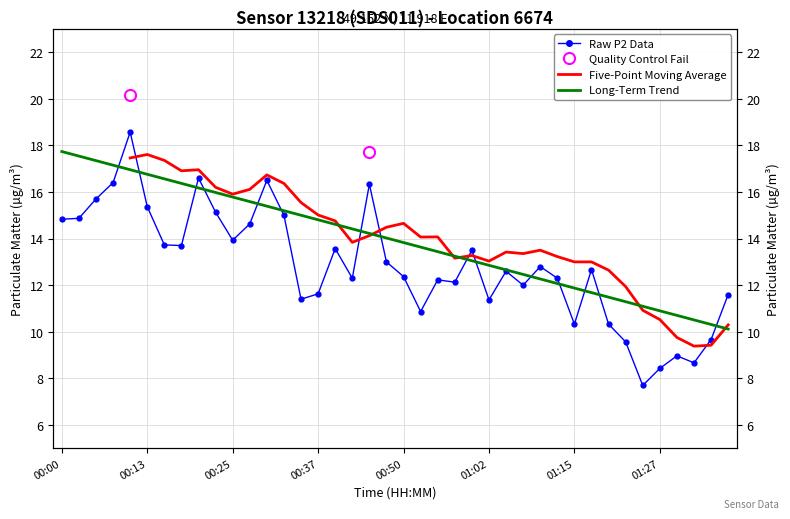

How many data points does each series have?

40